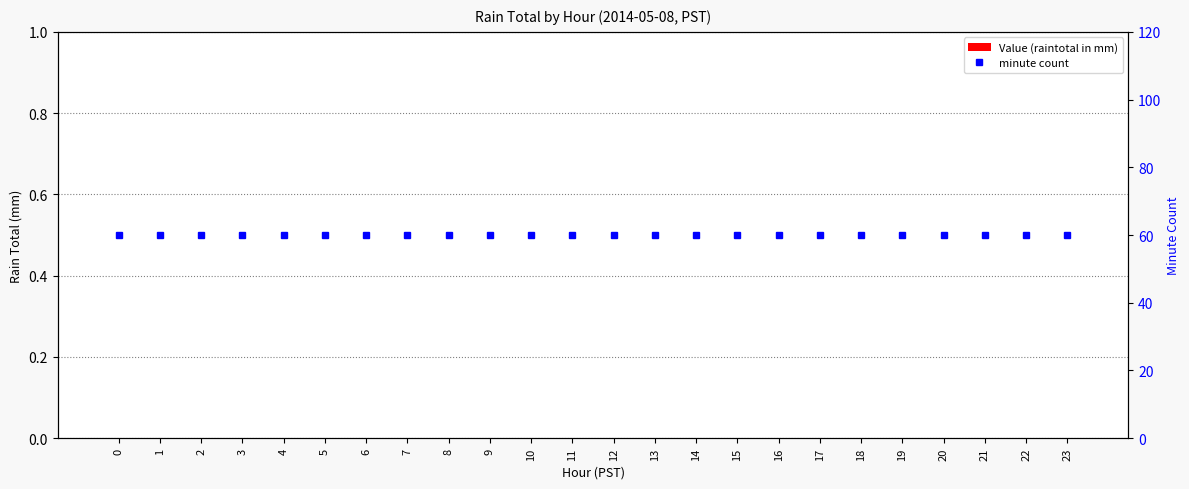

Reading left to right, extract all data points from this chart.

Value (raintotal in mm): 0	0	0	0	0	0	0	0	0	0	0	0	0	0	0	0	0	0	0	0	0	0	0	0
minute count: 60	60	60	60	60	60	60	60	60	60	60	60	60	60	60	60	60	60	60	60	60	60	60	60